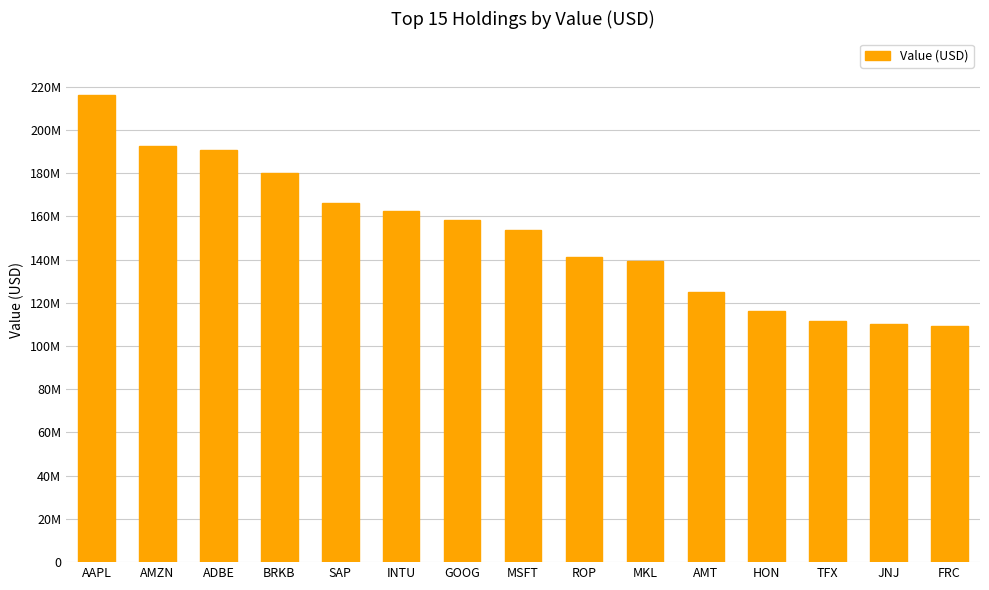

What is the value of the 10th bar from the left?

139445000